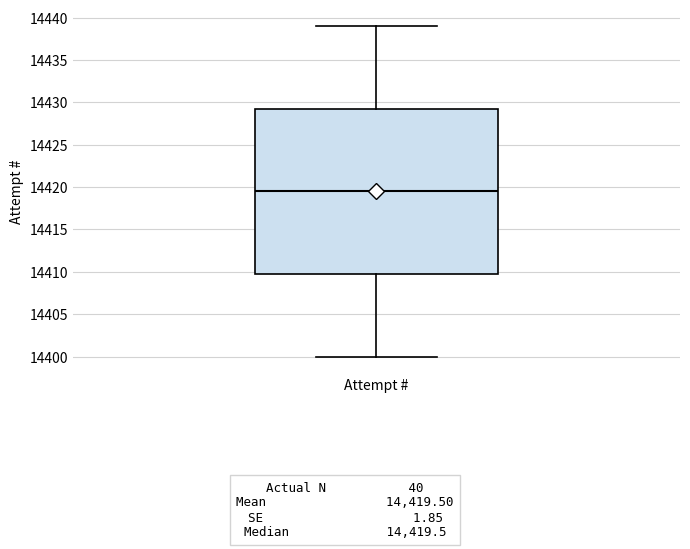

Transcribe this box plot: give where the median line is, the range the box spans, and where the two whiskers end, as read against the y-axis. The values are not printed on the chart, so give them approximately, as read against the axis.

median 14419.5, box 14410.0 to 14429.5, whiskers 14400.0 to 14439.0